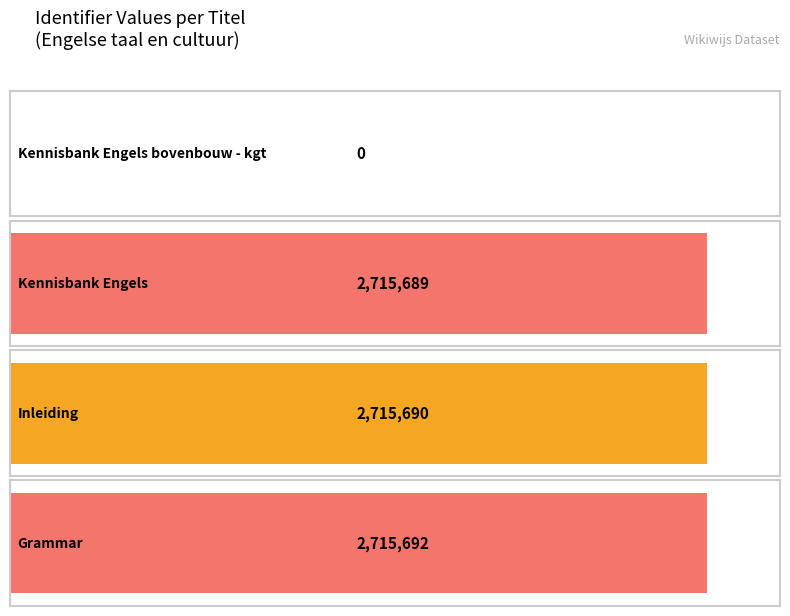

List the labels in order of value, smallest first.

Kennisbank Engels bovenbouw - kgt, Kennisbank Engels, Inleiding, Grammar